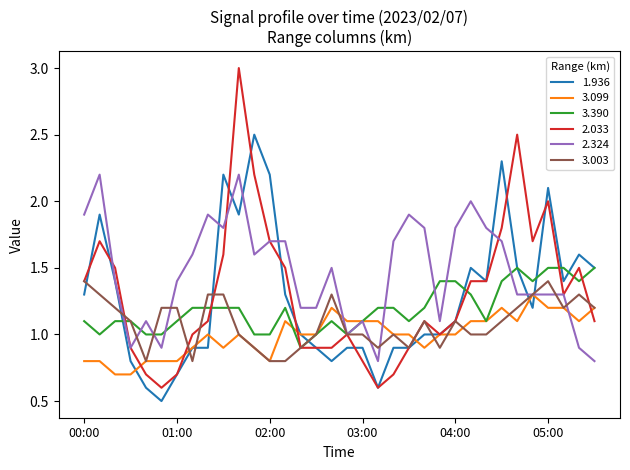

How many distinct data groups are displayed?

6